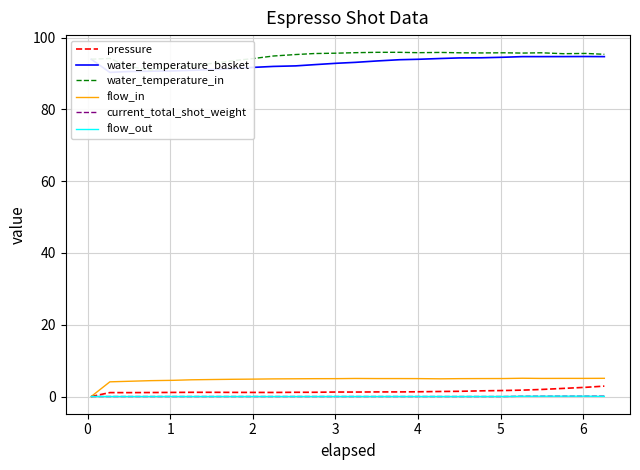

What is the maximum value for flow_in?

5.1